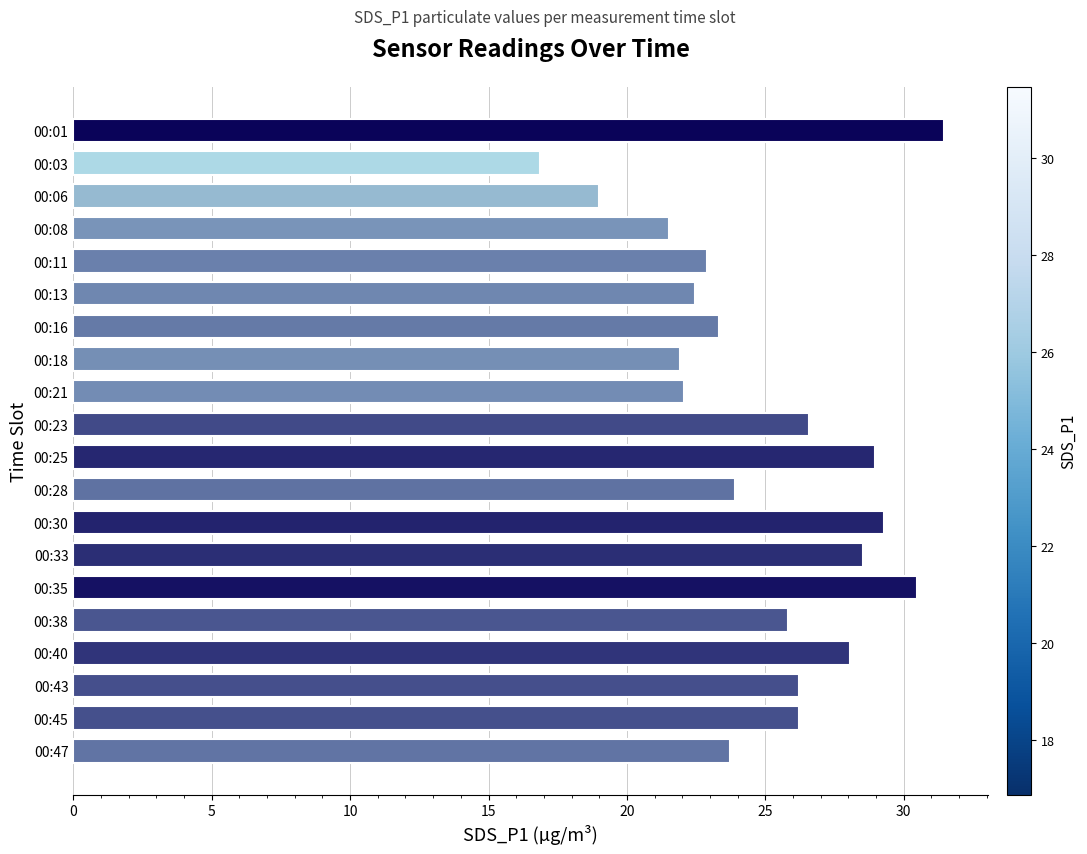

Is it true that the value at 00:23 is 12.0?

False